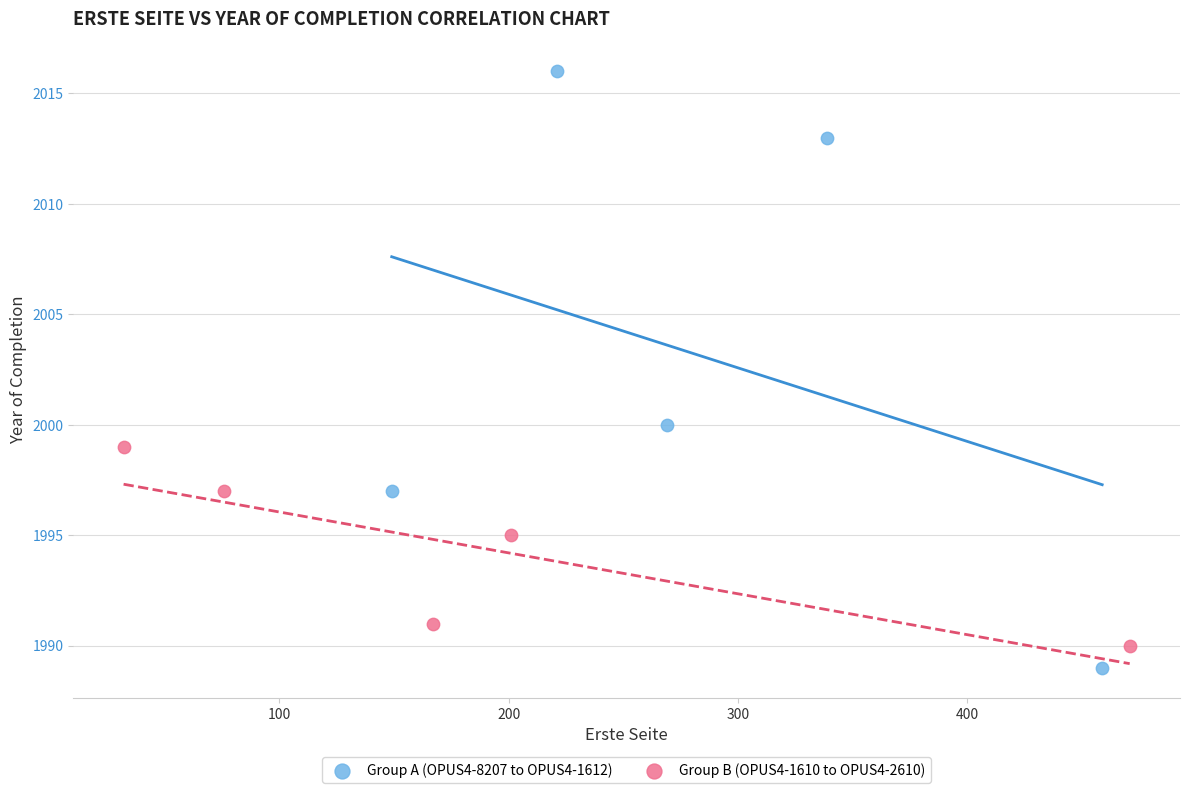

Which series reaches the maximum Y coordinate?

Group A (OPUS4-8207 to OPUS4-1612)